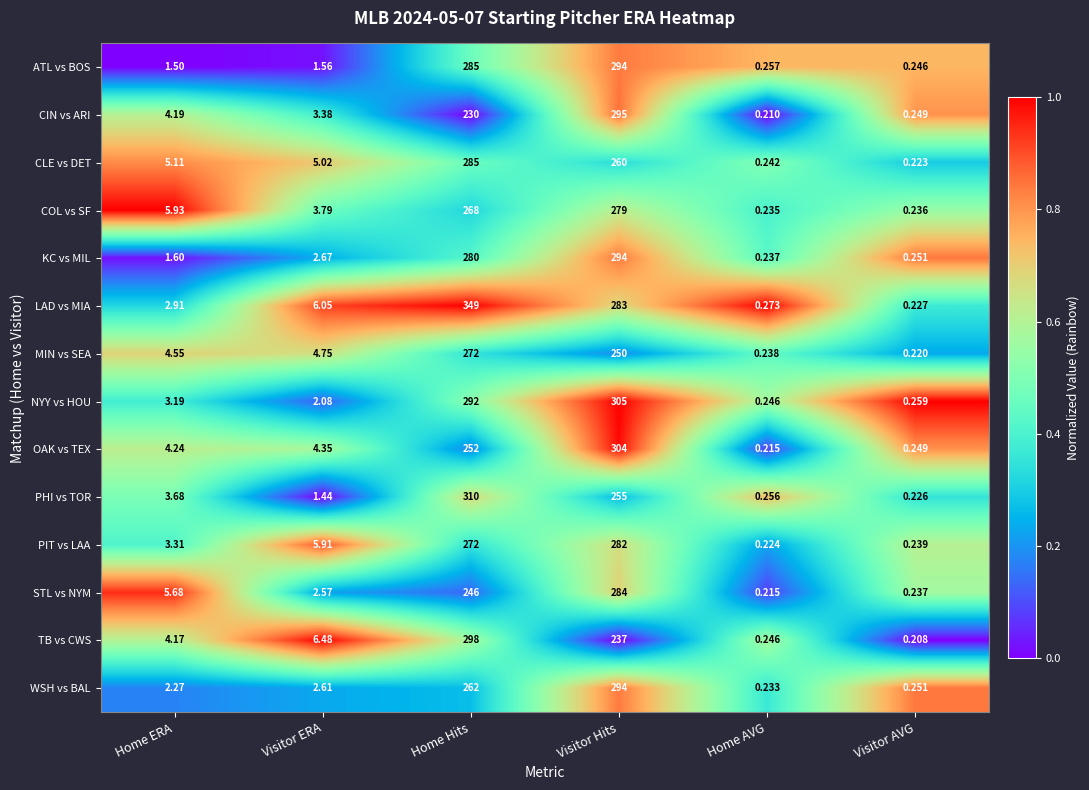

Which series has the largest total across all categories?

LAD vs MIA